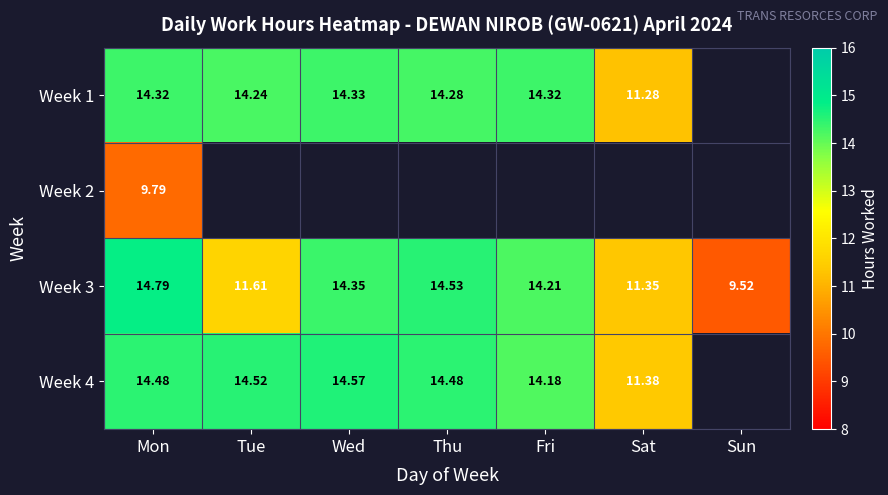

How many data points does each series have?

7